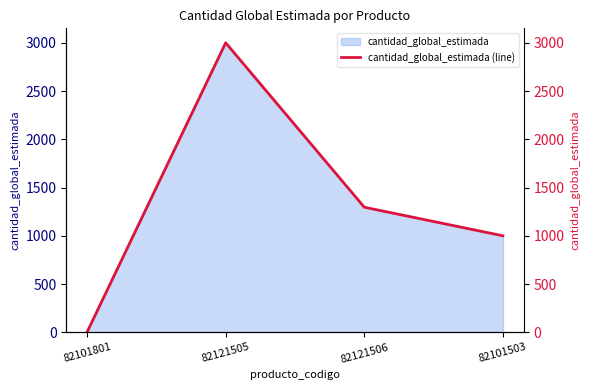

What is the sum of the values at 82101801 and 82121506?

1298